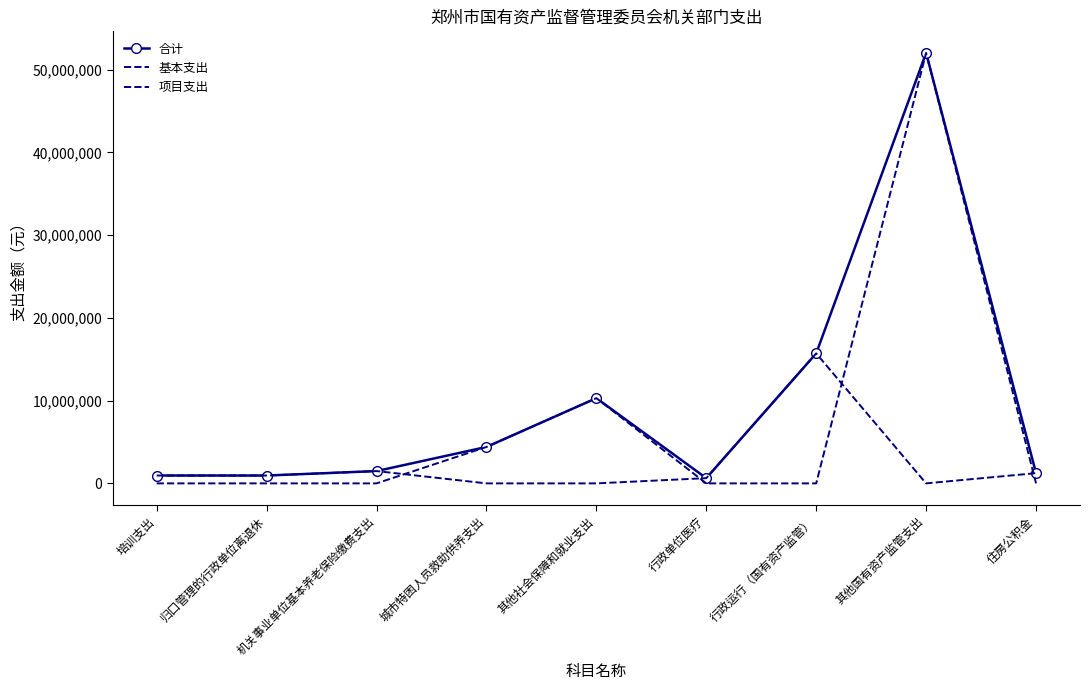

At which label does 基本支出 reach its peak?

行政运行（国有资产监管）